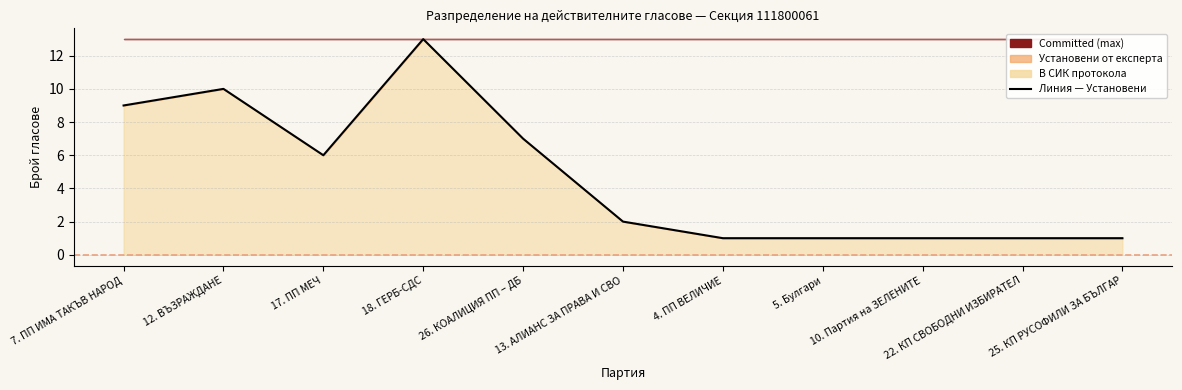

Rank the categories by value from lowest to highest.

4. ПП ВЕЛИЧИЕ, 5. Булгари, 10. Партия на ЗЕЛЕНИТЕ, 22. КП СВОБОДНИ ИЗБИРАТЕЛ, 25. КП РУСОФИЛИ ЗА БЪЛГАР, 13. АЛИАНС ЗА ПРАВА И СВО, 17. ПП МЕЧ, 26. КОАЛИЦИЯ ПП – ДБ, 7. ПП ИМА ТАКЪВ НАРОД, 12. ВЪЗРАЖДАНЕ, 18. ГЕРБ-СДС